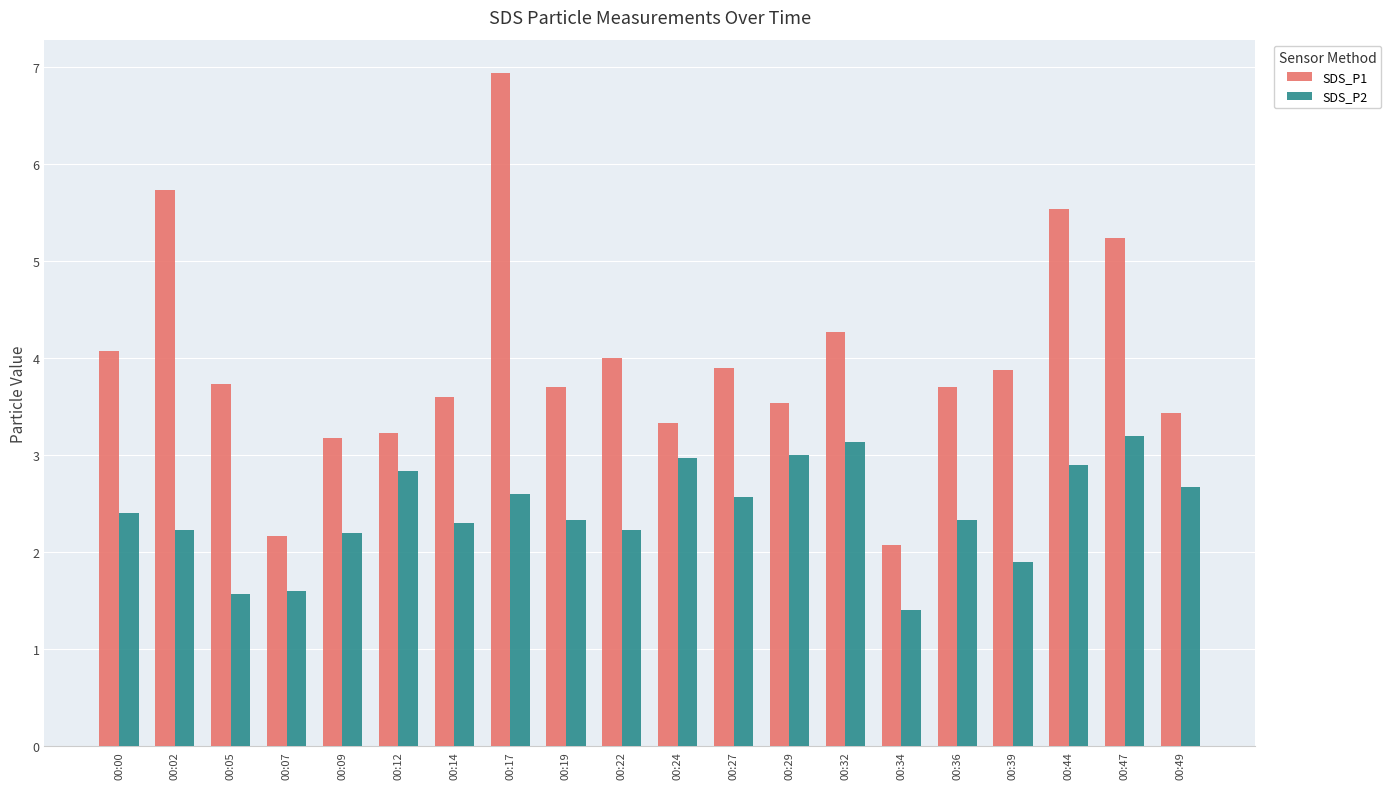

How many values in the SDS_P1 series are below 3?

2